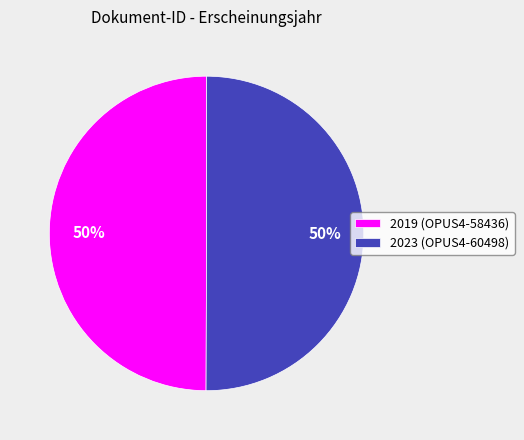

How many segments does this pie chart have?

2